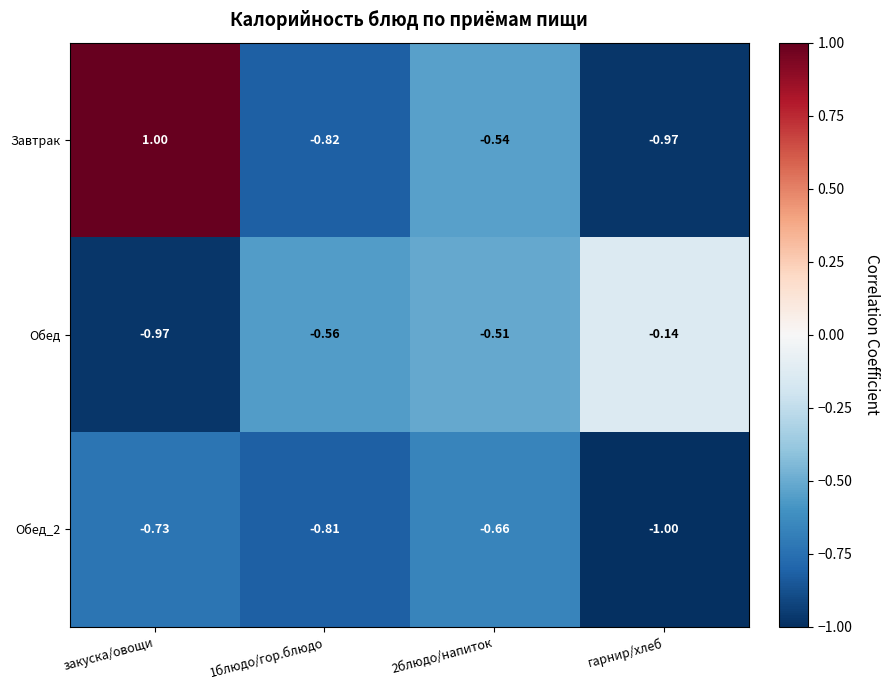

How many series are shown in this chart?

3